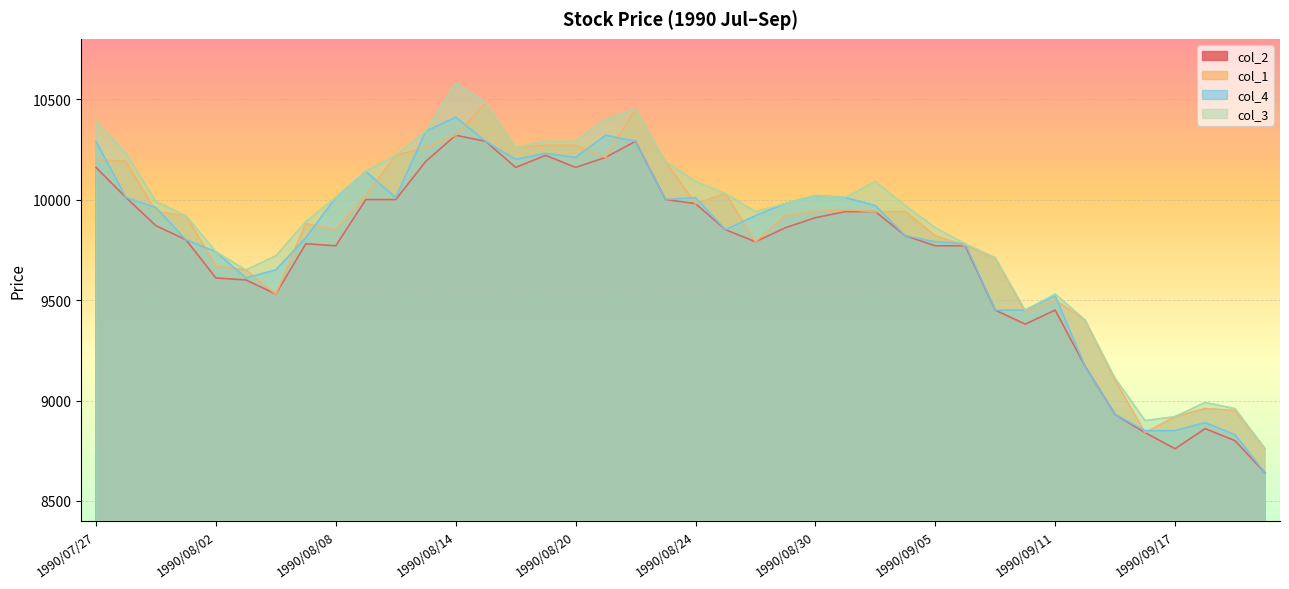

What is the difference between the col_1 values at 1990/08/09 and 1990/09/19?

1070